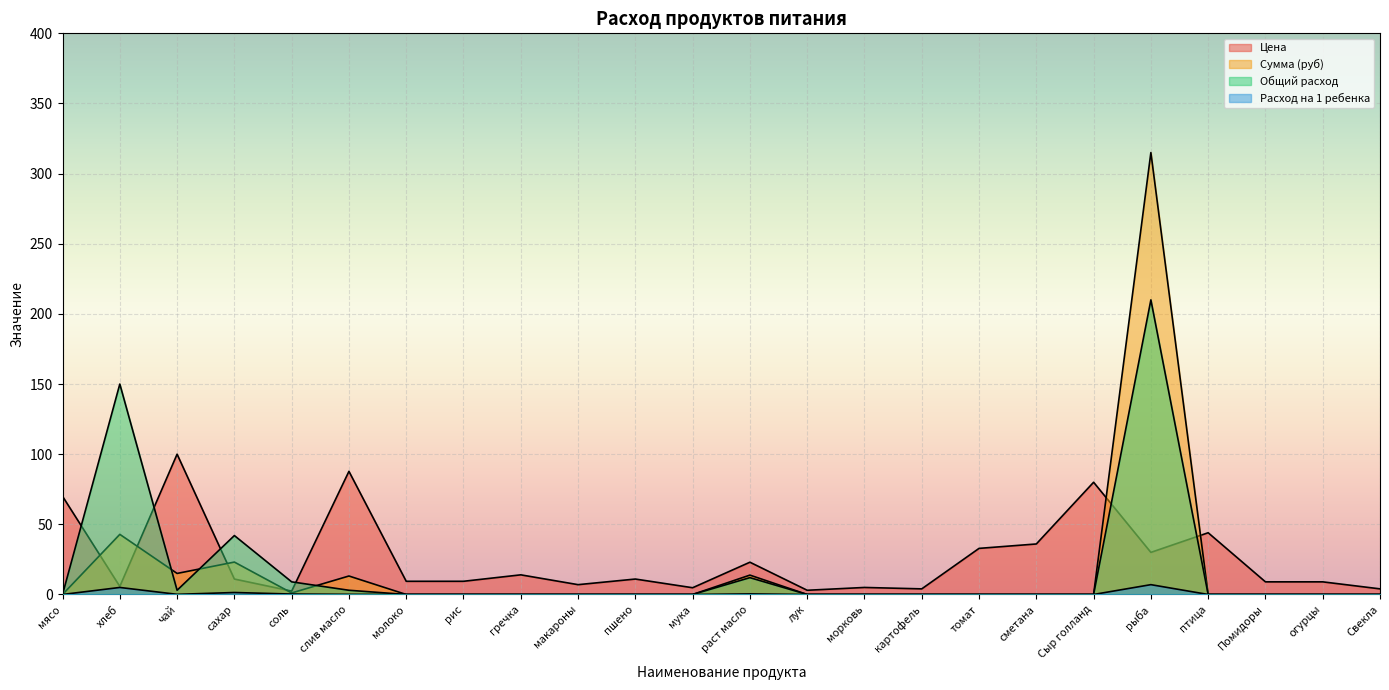

List the series in order of their peak value, lowest first.

Расход на 1 ребенка, Цена, Общий расход, Сумма (руб)